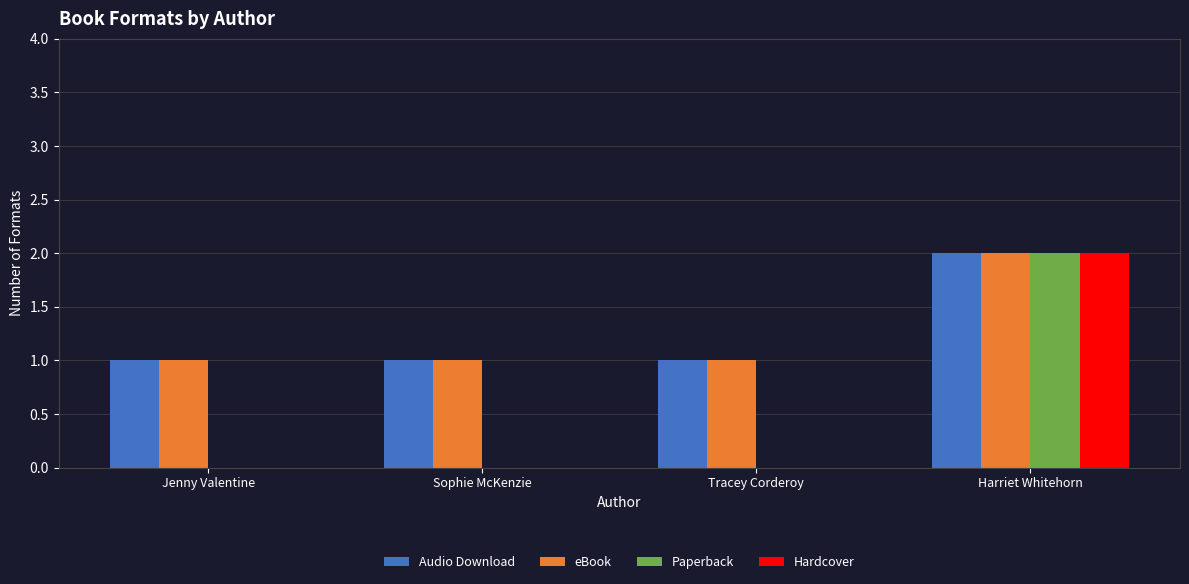

Reading left to right, what are all the values shown in this chart?

Audio Download: Jenny Valentine=1	Sophie McKenzie=1	Tracey Corderoy=1	Harriet Whitehorn=2
eBook: Jenny Valentine=1	Sophie McKenzie=1	Tracey Corderoy=1	Harriet Whitehorn=2
Paperback: Jenny Valentine=0	Sophie McKenzie=0	Tracey Corderoy=0	Harriet Whitehorn=2
Hardcover: Jenny Valentine=0	Sophie McKenzie=0	Tracey Corderoy=0	Harriet Whitehorn=2